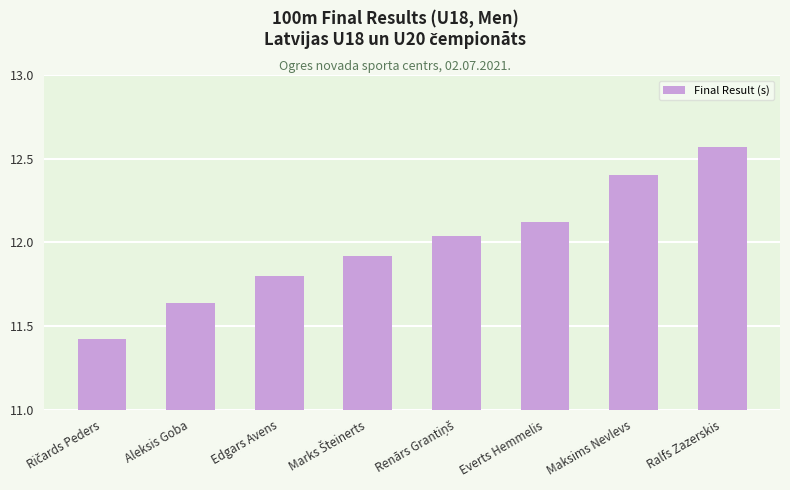

What is the difference between the second highest and minimum values?

1.0